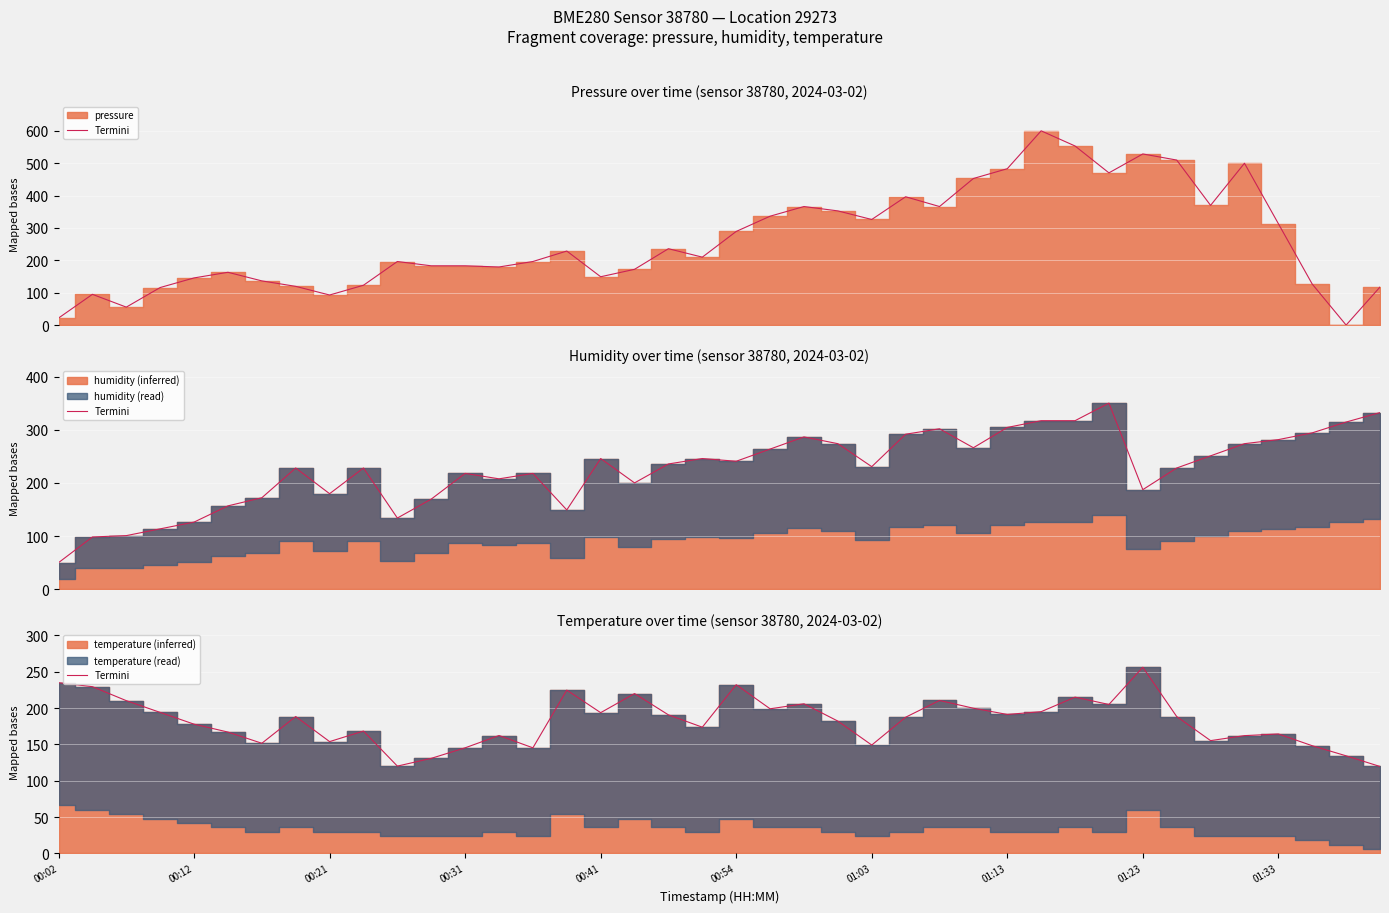

How many values are below 188?

20